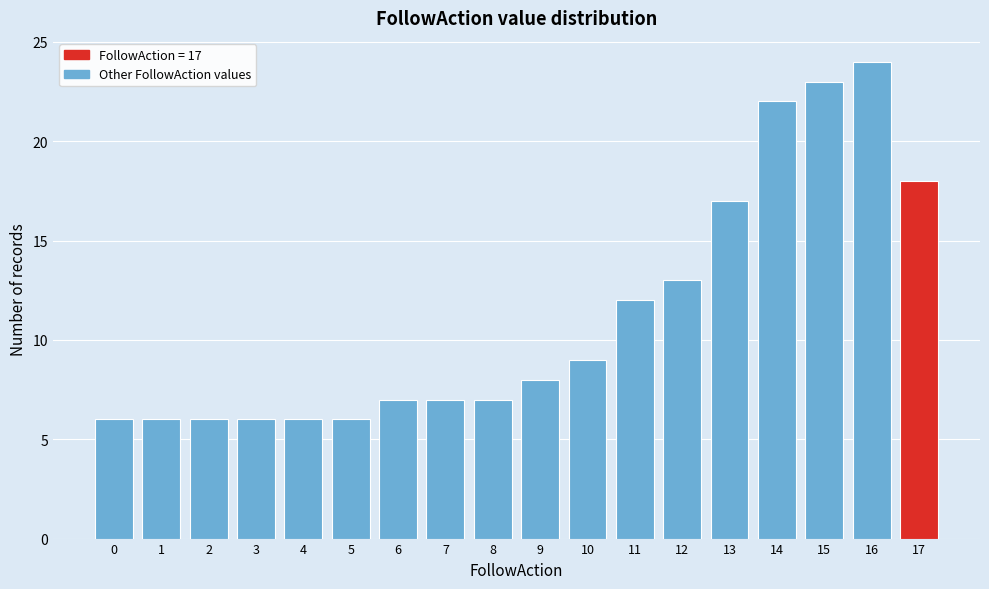

Reading left to right, what are all the values shown in this chart?

6	6	6	6	6	6	7	7	7	8	9	12	13	17	22	23	24	18